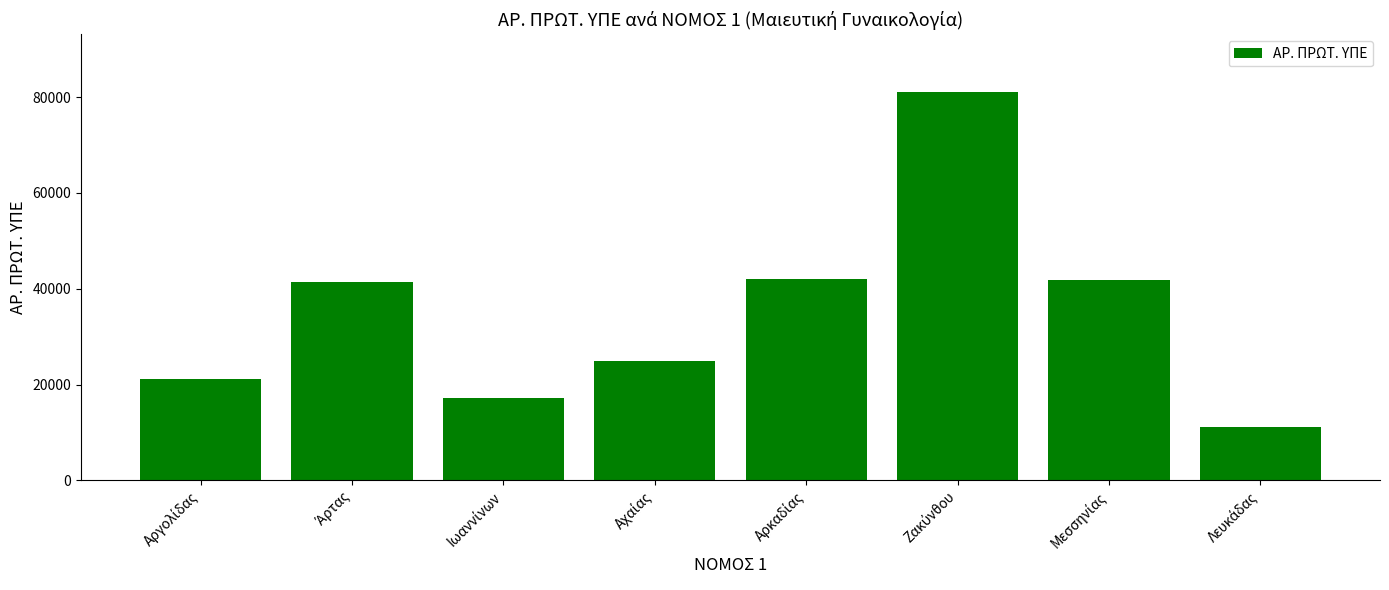

What is the smallest value displayed?

11166